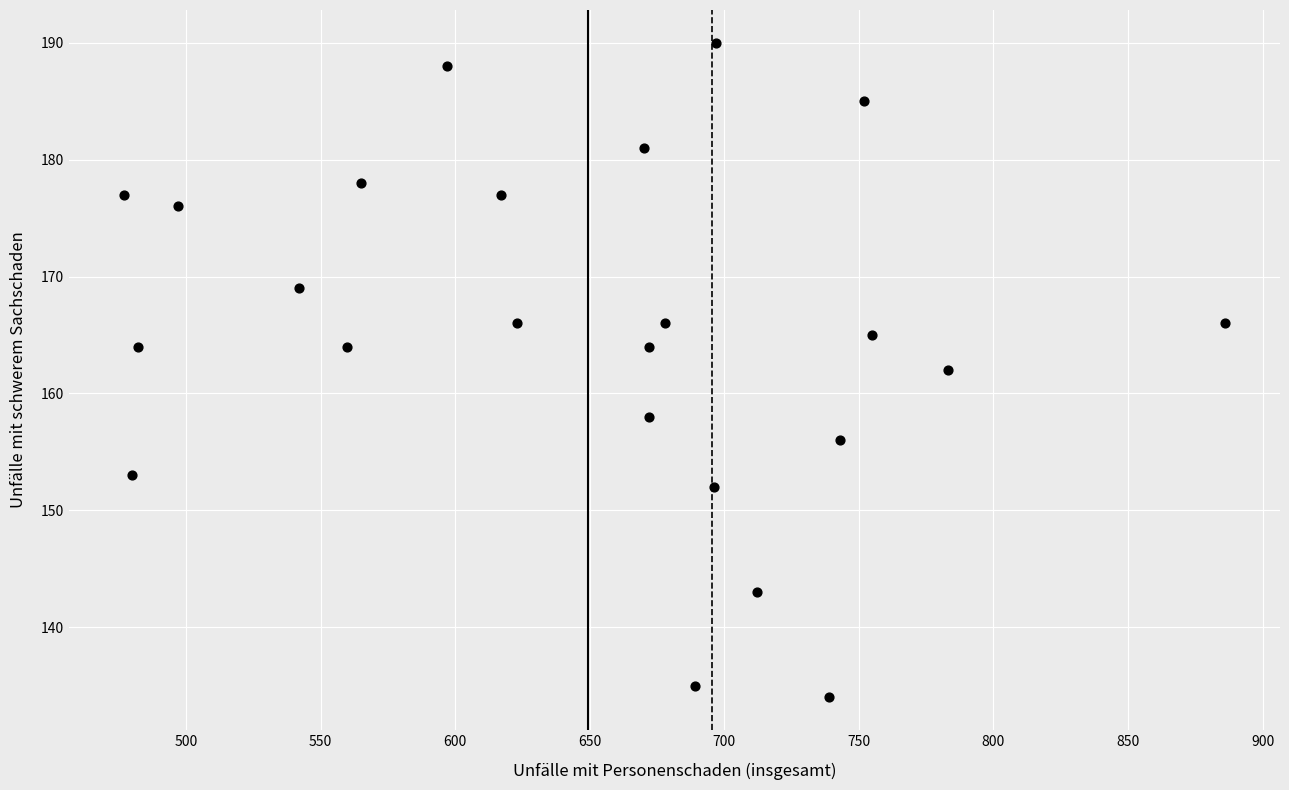

What is the range of Y values (max minus min)?

56